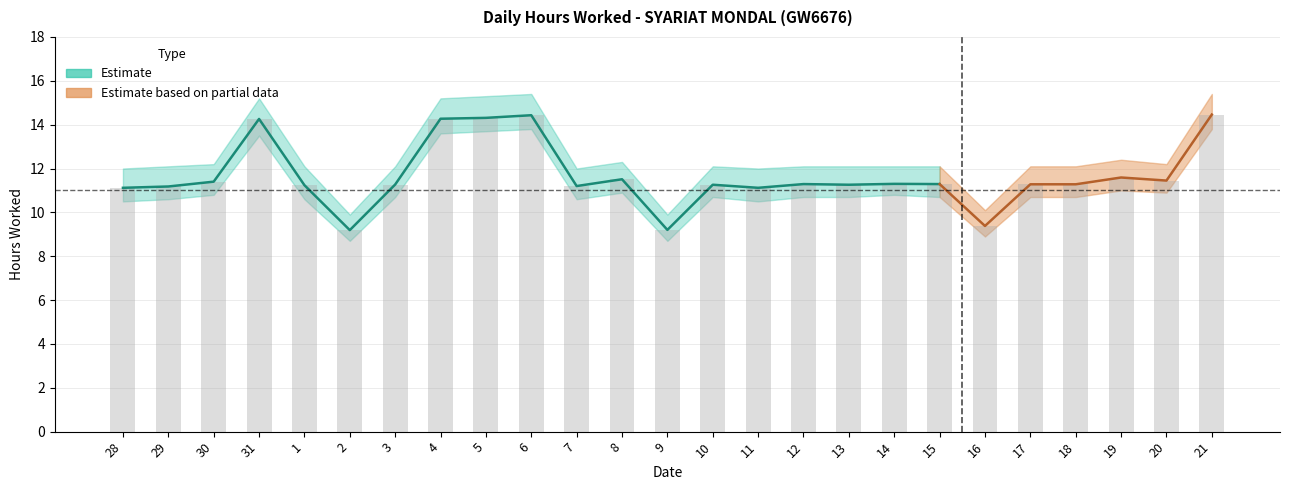

What is the value of the 1st bar from the left?

11.1